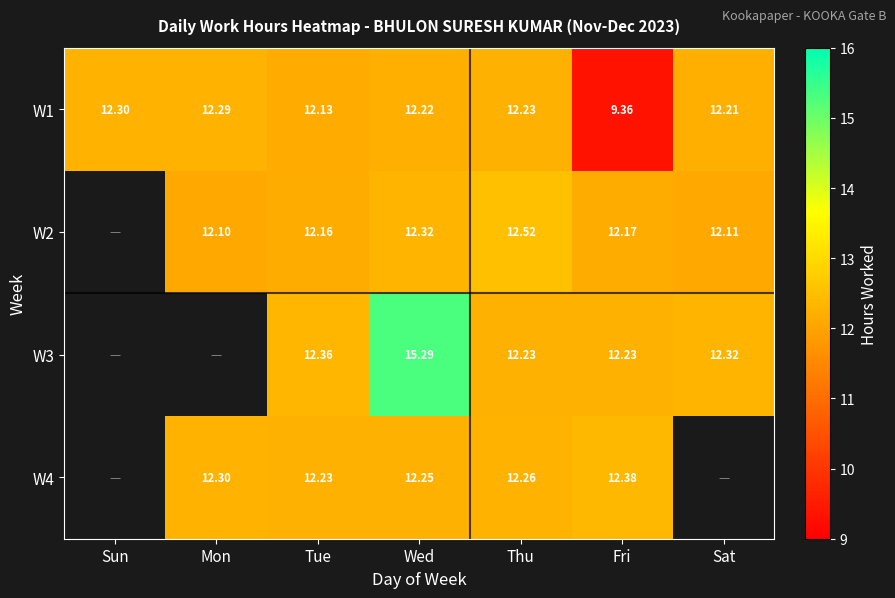

Is the value of W4 at Thu greater than the value of W1 at Mon?

No